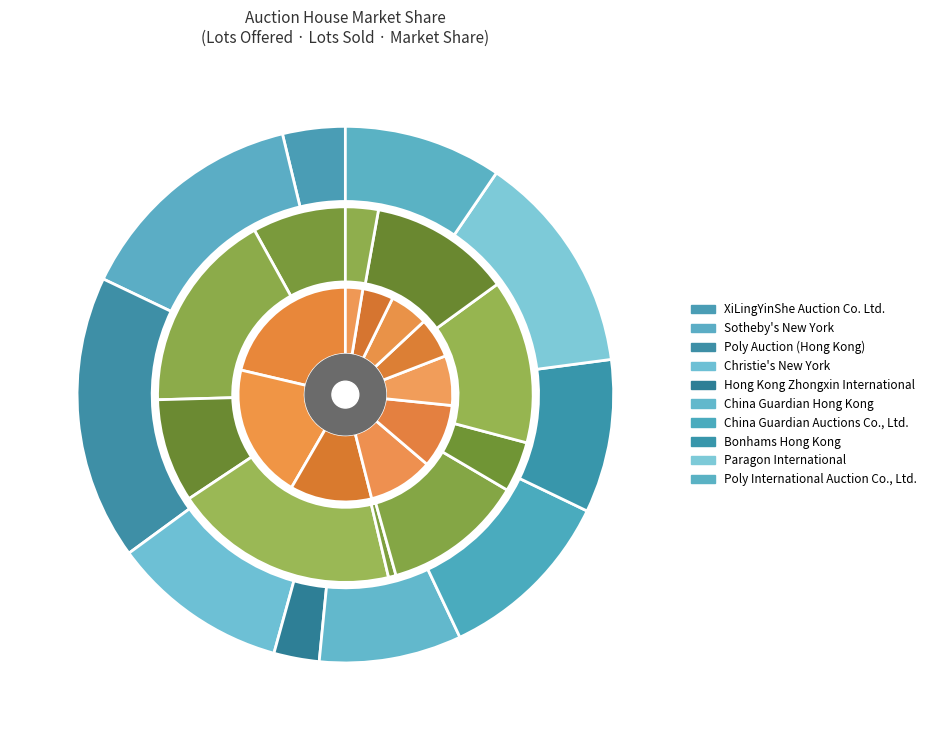

To the nearest percent, what is the difference between the largest and smallest slice percentages?

14%